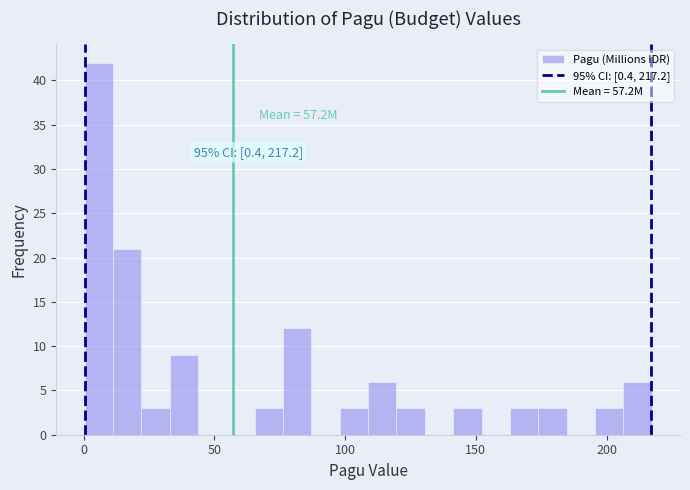

Around what value on the x-axis is the tallest bar? Give the approximate position of its centre, as read against the axis.

5